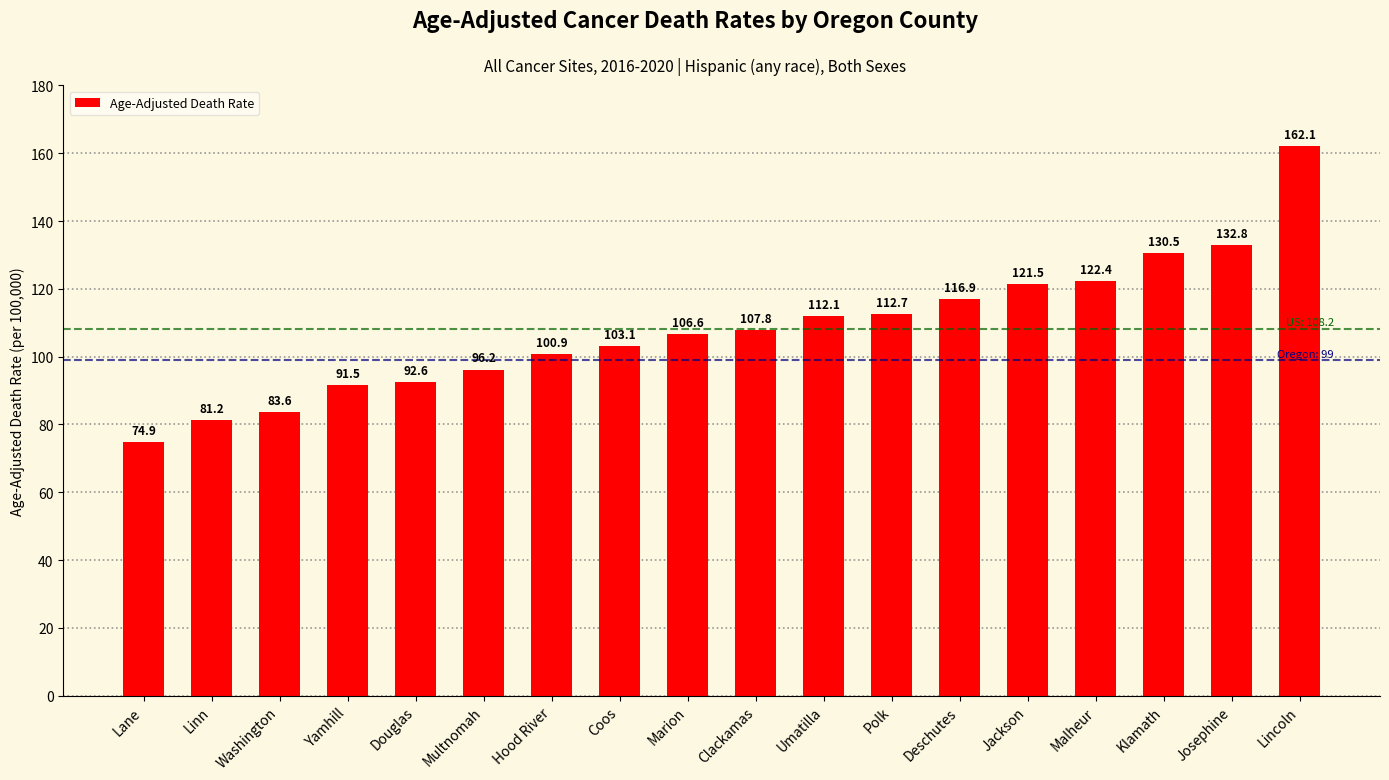

What position from the left is Coos?

8